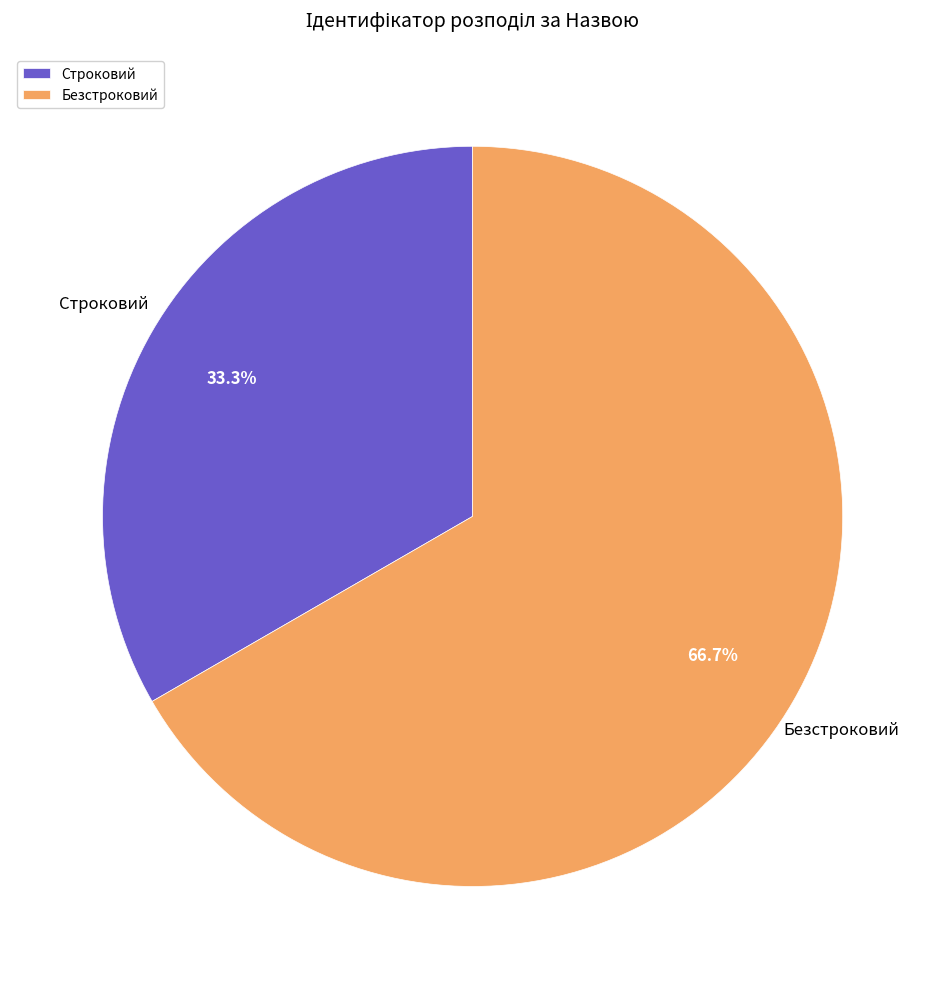

Which slice is the largest?

Безстроковий